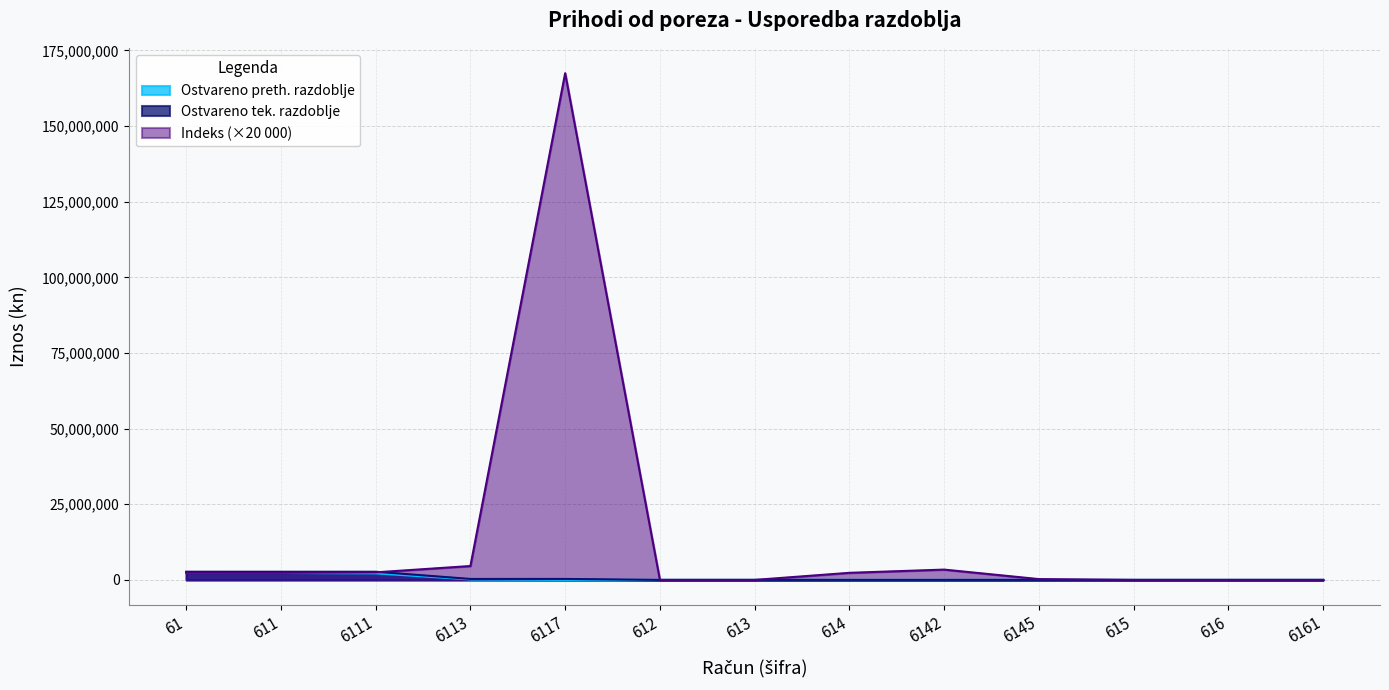

Rank the categories by Indeks (tek/preth) value from highest to lowest.

6117, 6113, 6142, 6111, 61, 611, 614, 6145, 612, 613, 615, 616, 6161